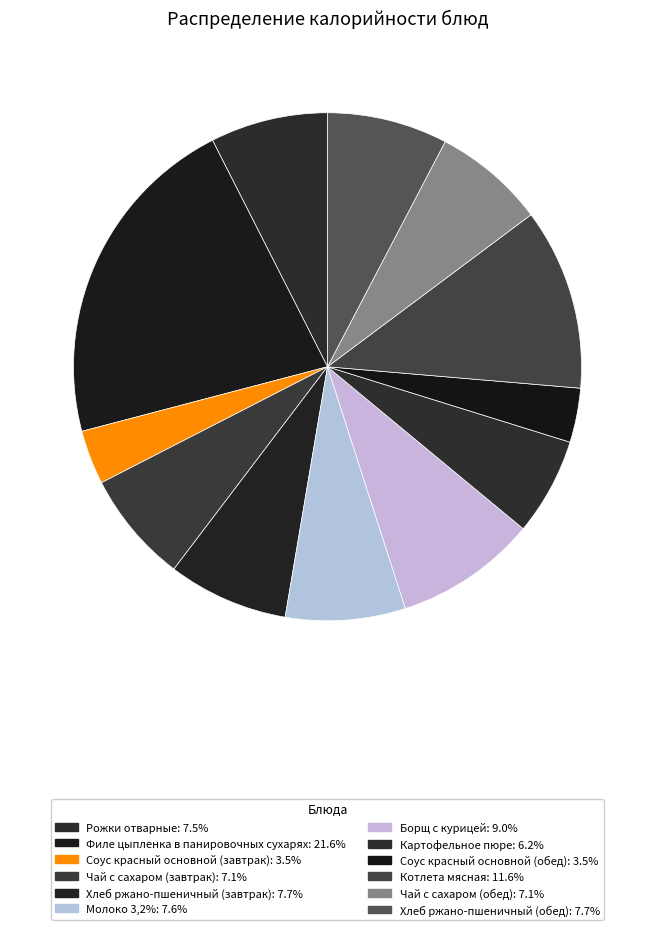

How many segments does this pie chart have?

12